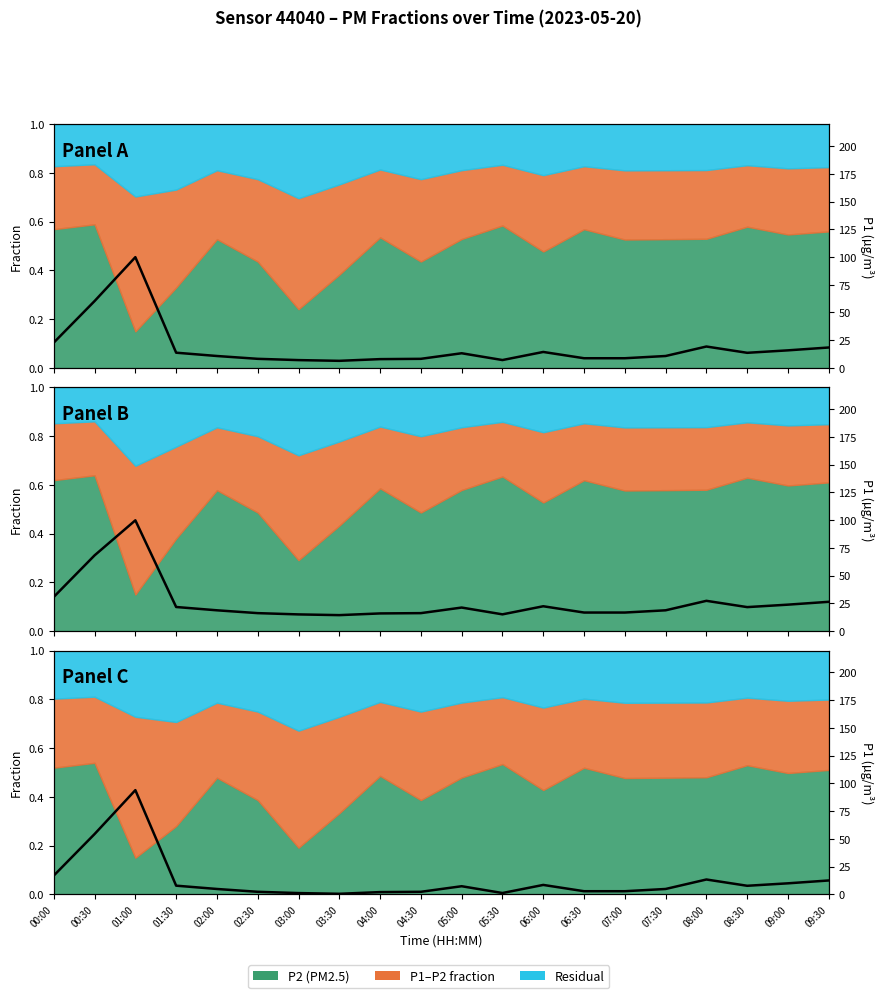

What is the approximate value at 06:00?

8.4